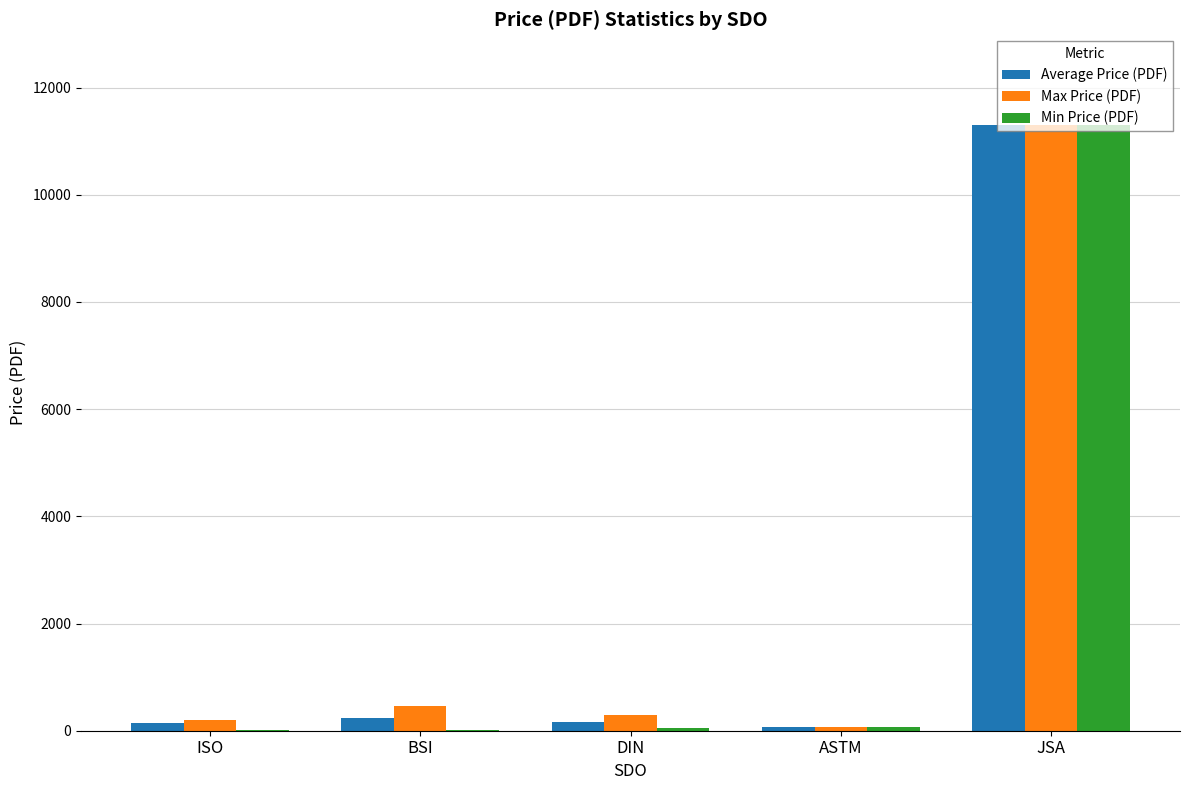

Between DIN and JSA, which series saw the biggest shift?

Min Price (PDF)